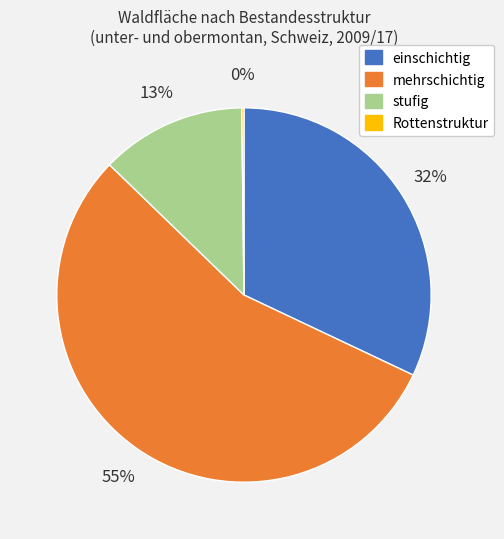

What percentage is the einschichtig slice, to the nearest percent?

32%